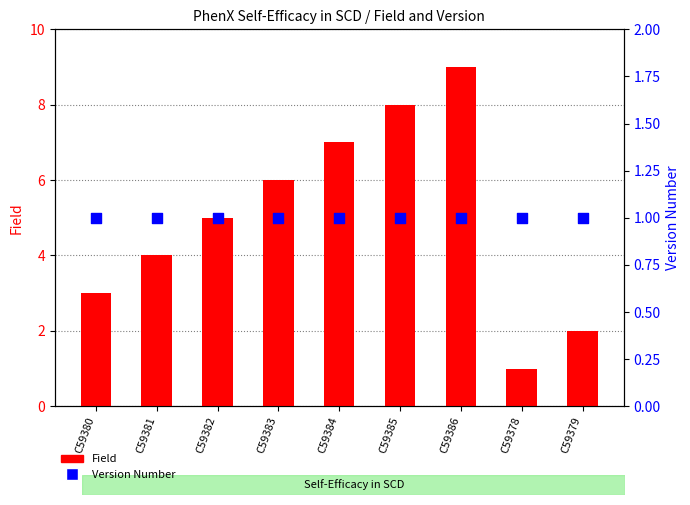

At how many categories does at least one series exceed 8?

1